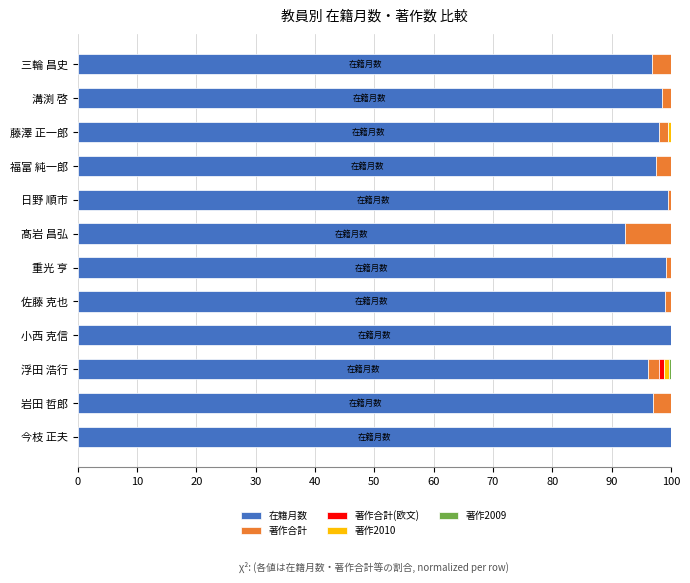

What is the highest value of the 在籍月数 series?

100.0